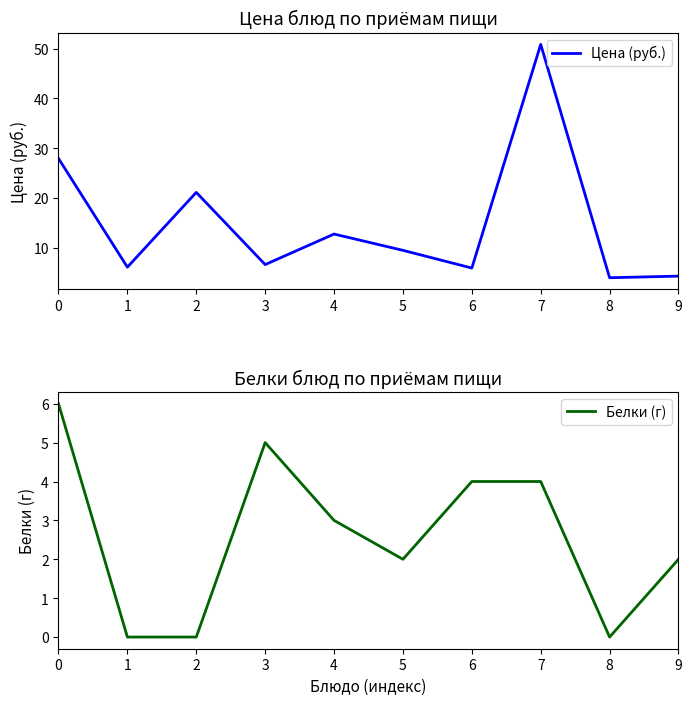

What is the difference between the highest and lowest values at 0?

21.9